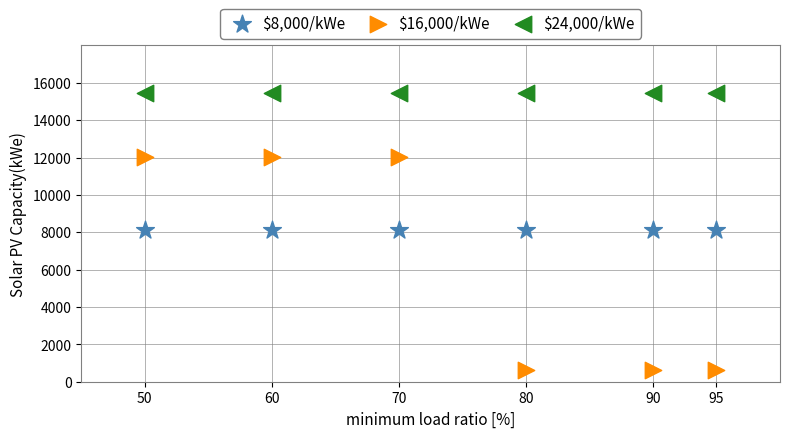

Which series reaches the minimum Y coordinate?

$16,000/kWe